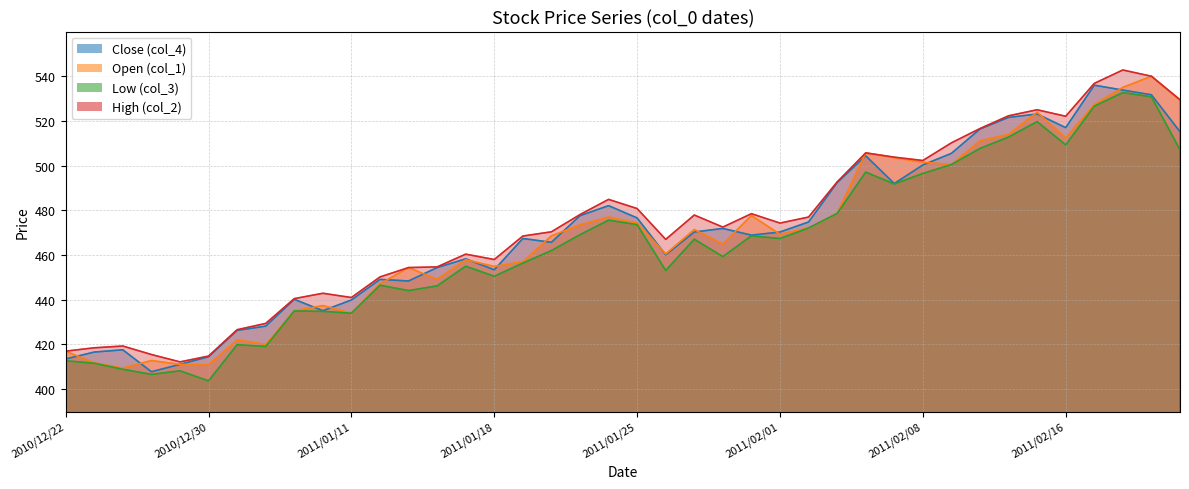

How many values in the Close (col_4) series are below 470?

20